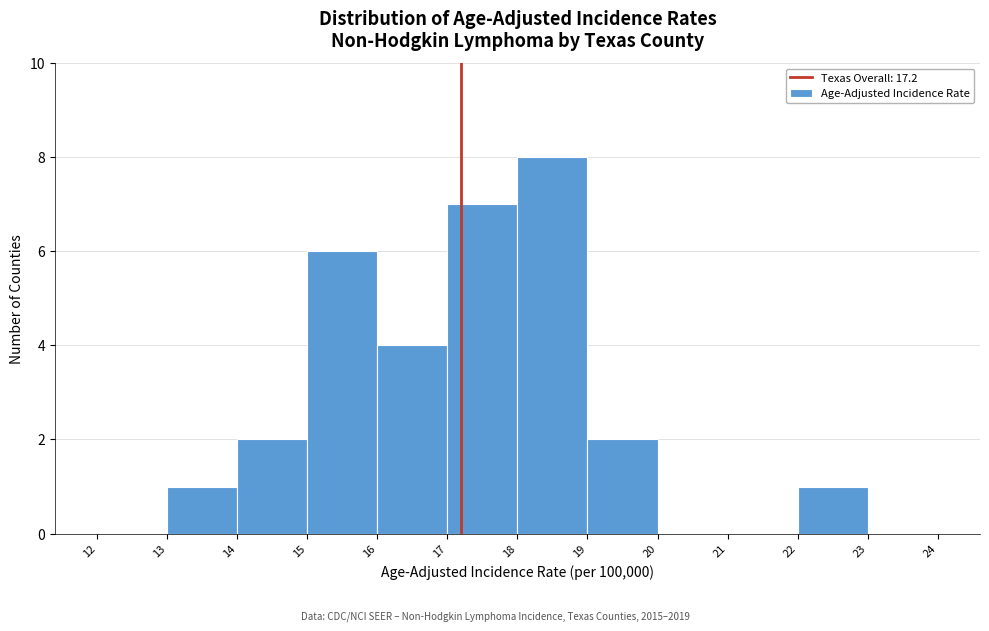

Over which range of the x-axis is the bar tallest?

18 to 19